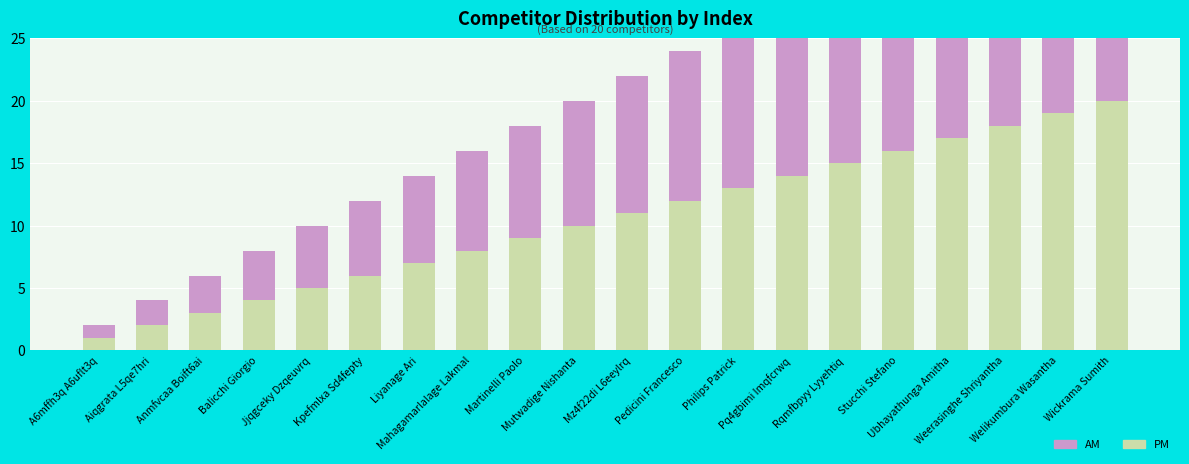

At how many categories does at least one series exceed 14?

6